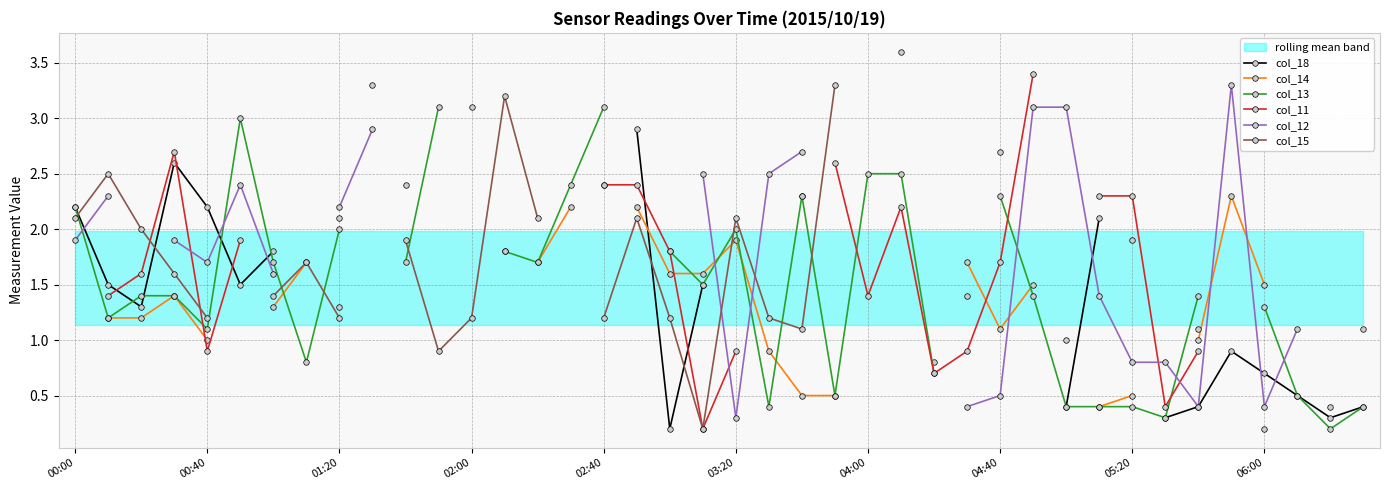

True or false: col_18 has more than 1 points higher than both neighbors.

True